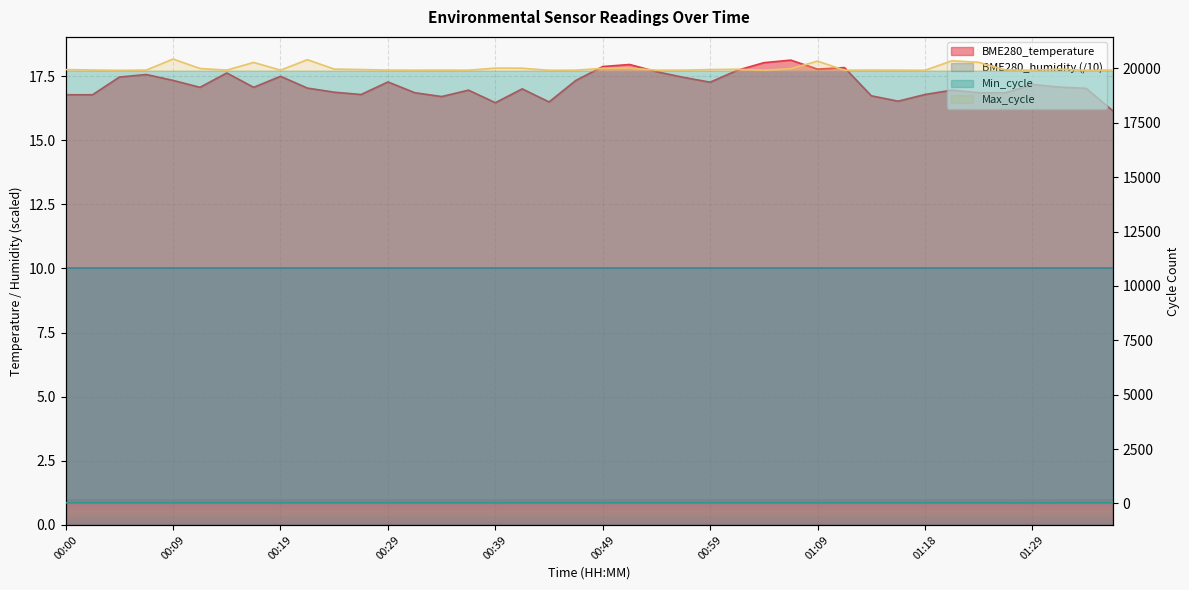

Is it true that Max_cycle equals 31970.0 at 00:27?

False